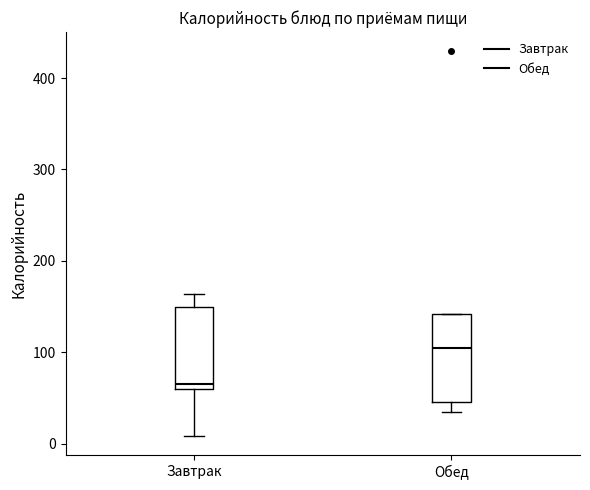

Reading left to right, read every box against the y-axis: the position of its median line, the range the box covers, and the ends of its whiskers. The values are not printed on the chart, so give them approximately, as read against the axis.

Завтрак: median 70, box 60 to 150, whiskers 10 to 160
Обед: median 100, box 50 to 140, whiskers 30 to 140